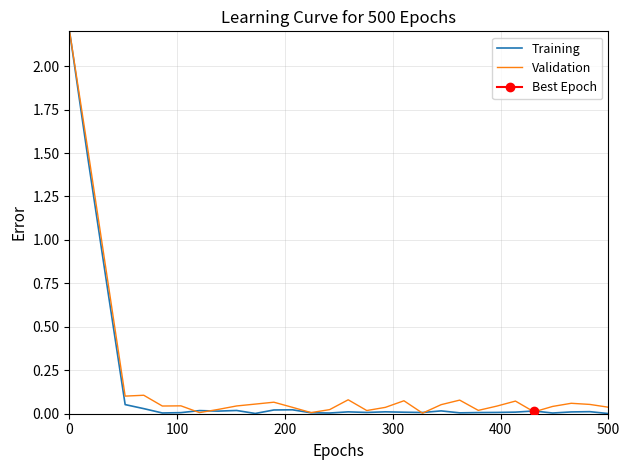

At how many categories does at least one series exceed 0?

30